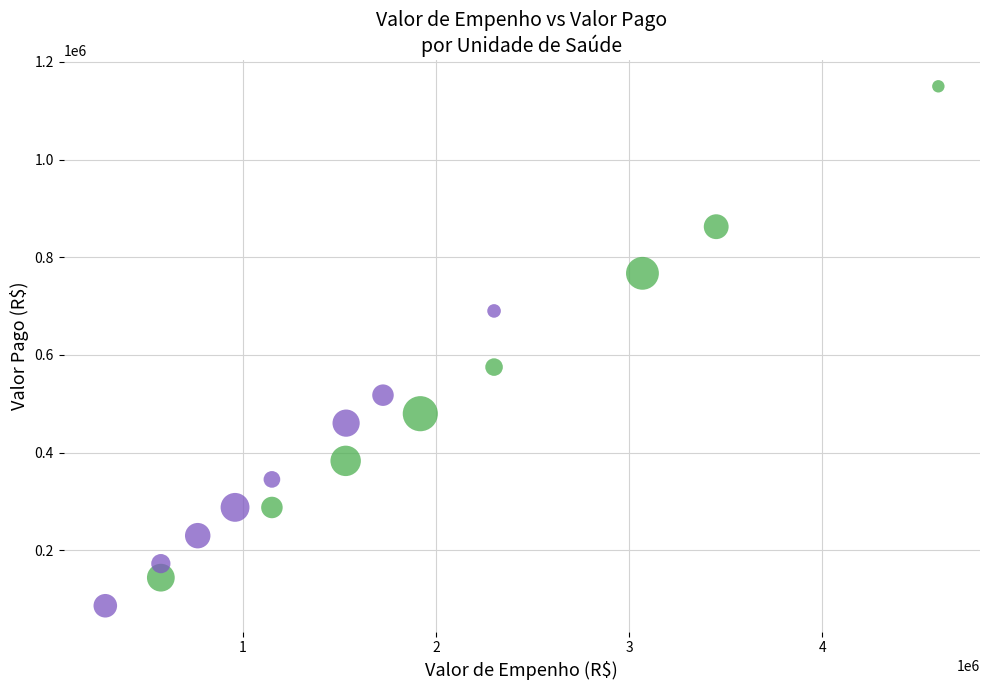

Which series reaches the minimum Y coordinate?

Outras Unidades (derivado)